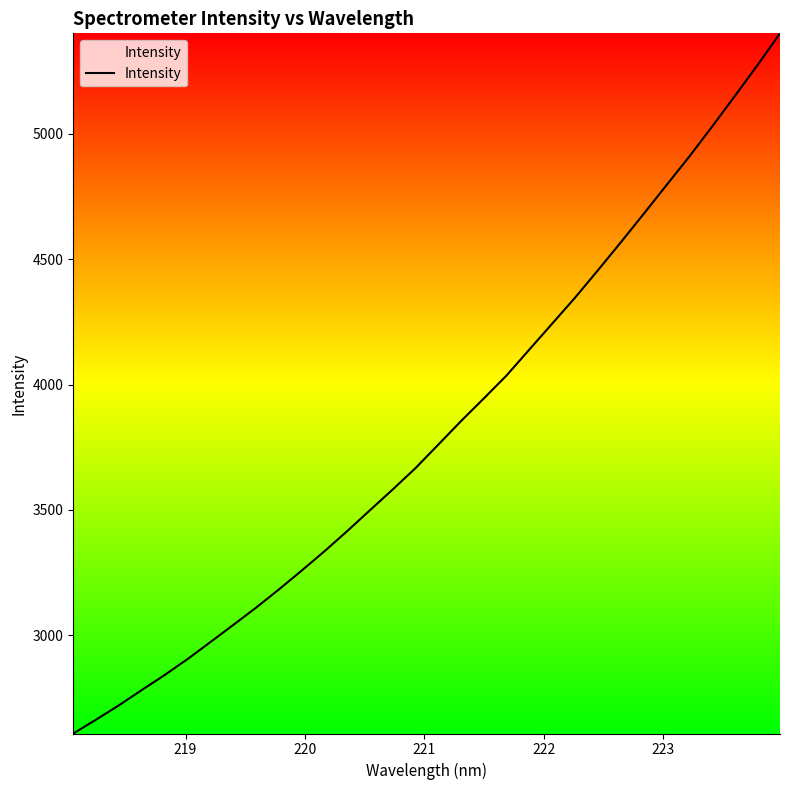

What is the minimum value shown in the chart?

2608.1